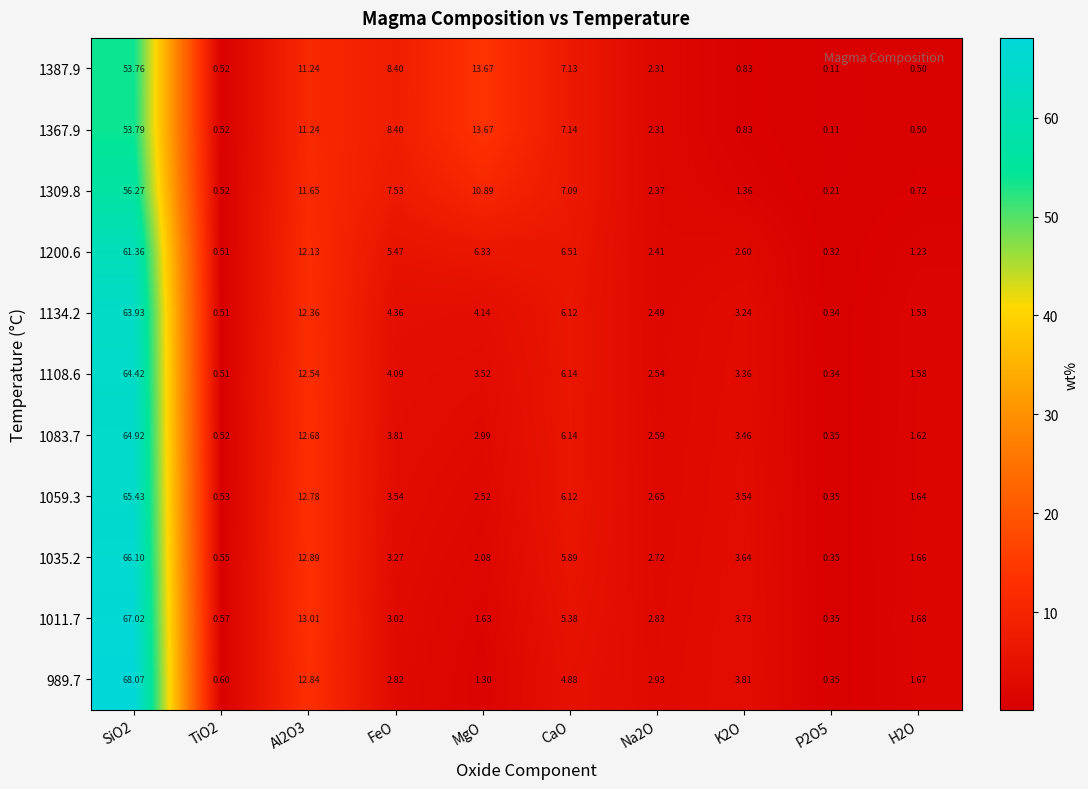

Is the value of 1387.9 at MgO greater than the value of 1035.2 at P2O5?

Yes